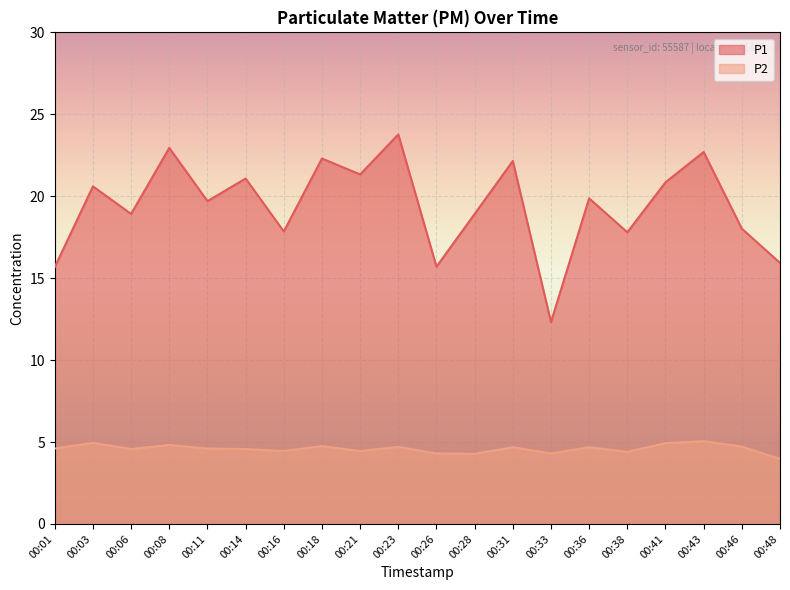

What is the value of the P2 point at the 12th from the left?

4.3